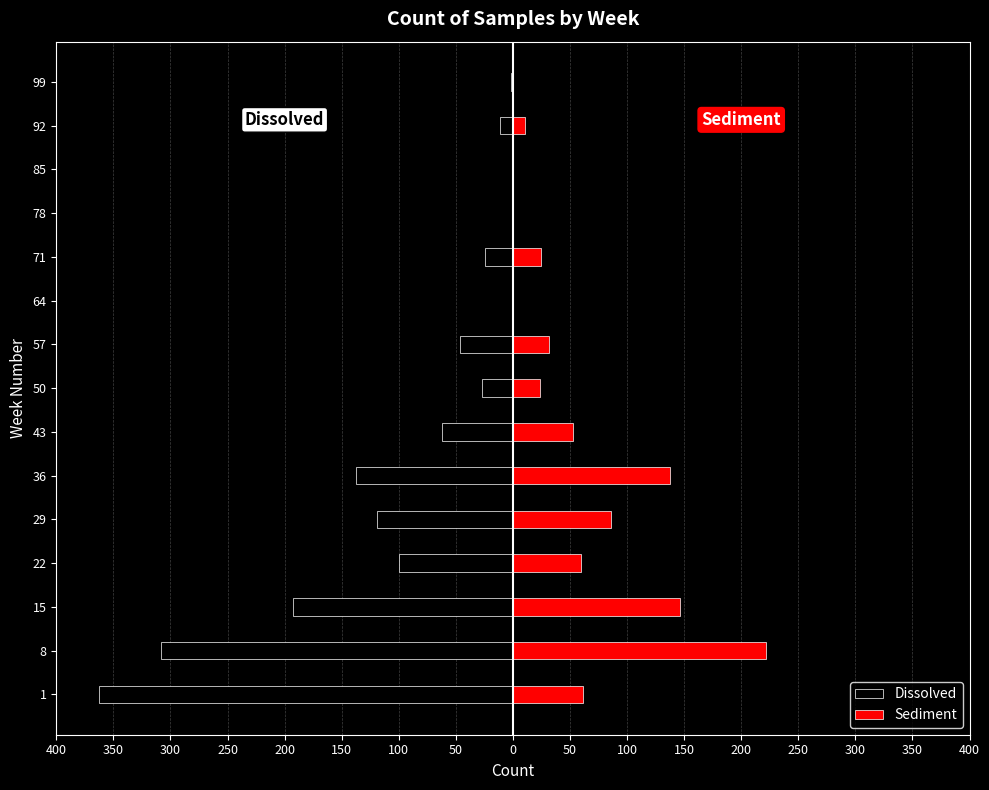

Which series has the largest range (max minus min)?

Dissolved